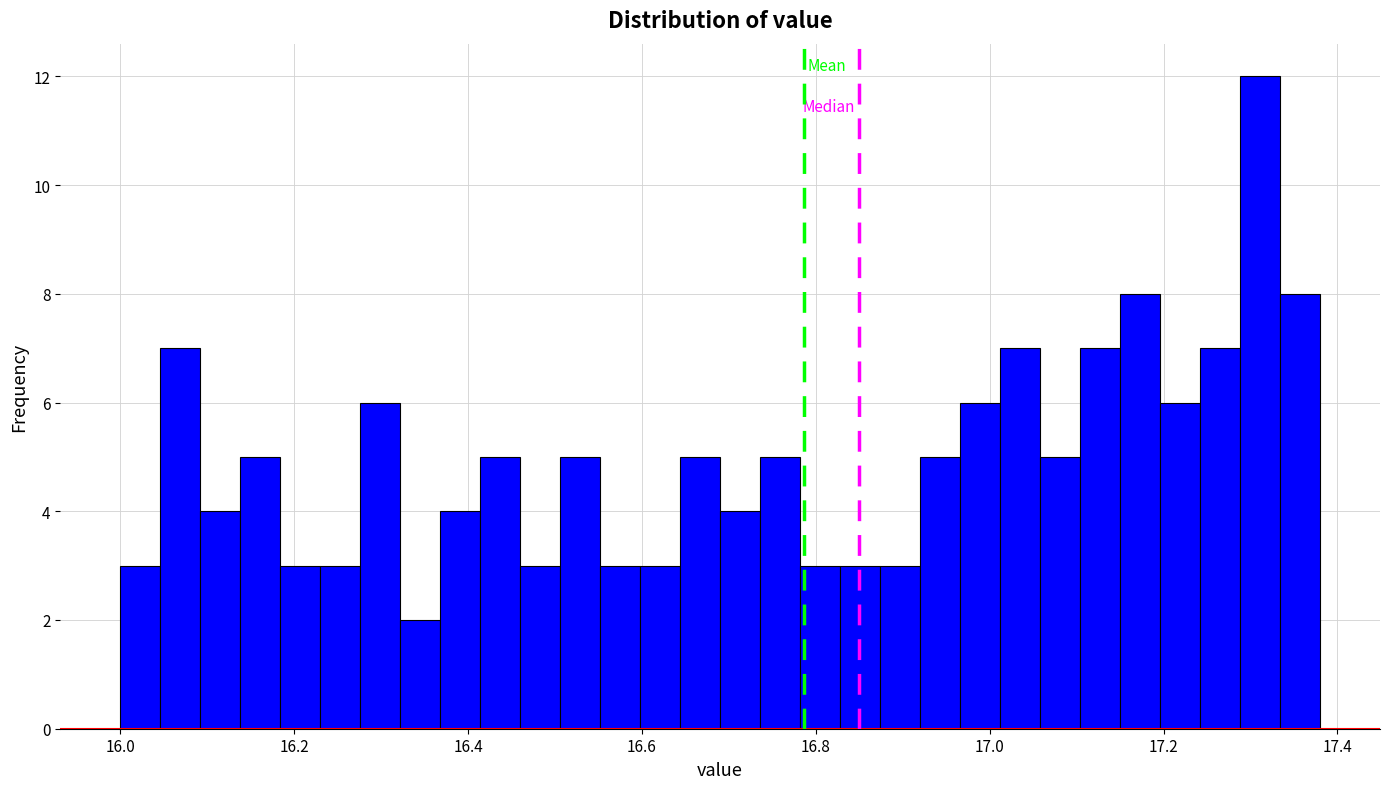

Read against the x-axis, roughly where is the centre of the tallest bar?

17.32